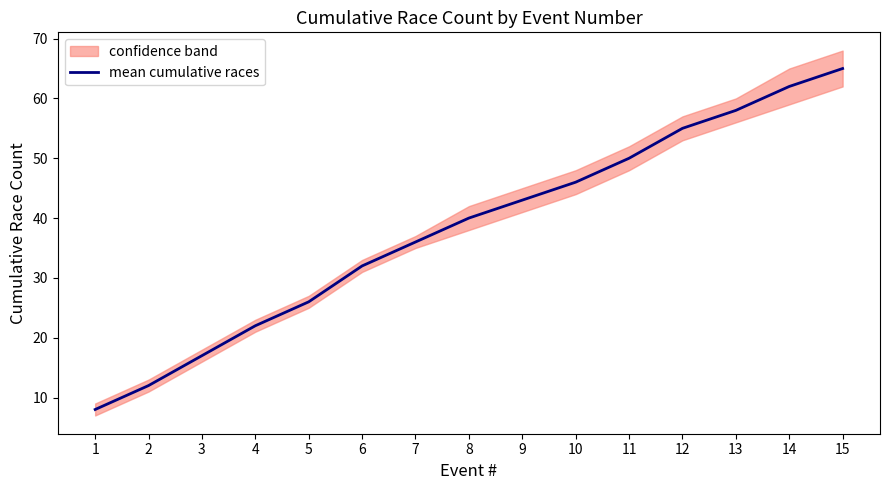

Count the number of categories in the chart.

15